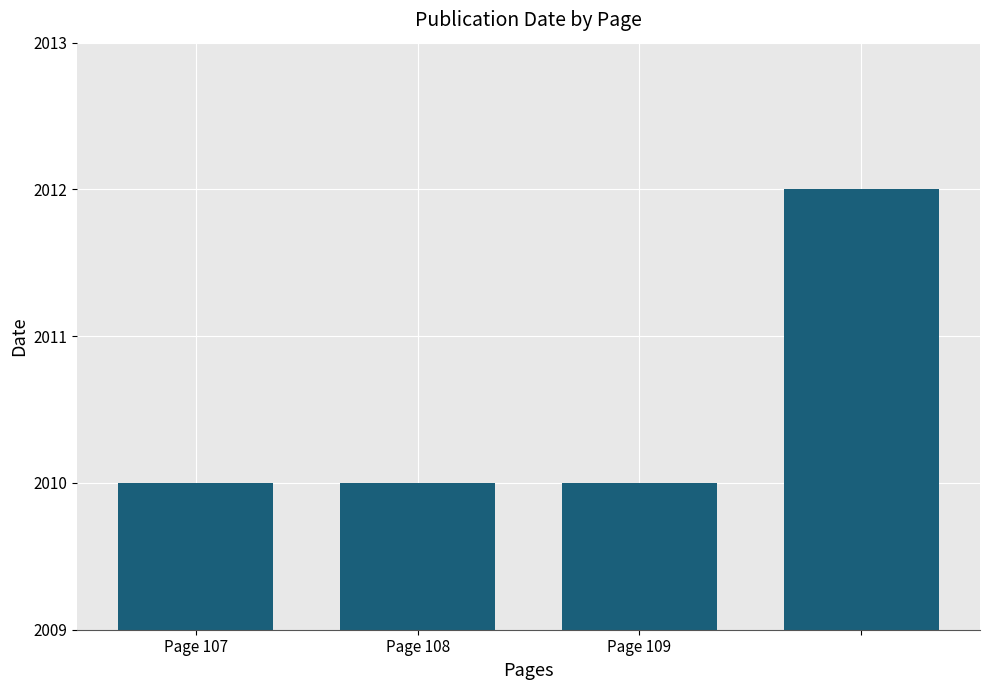

Are the bars horizontal?

No